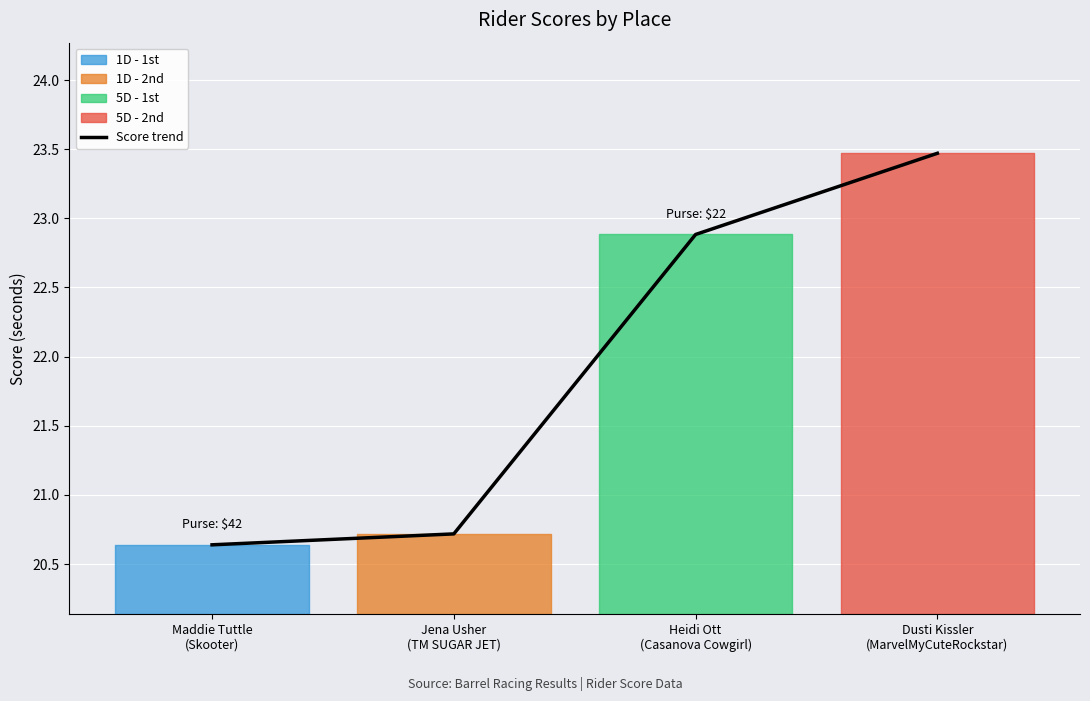

Which has a higher value, Dusti Kissler
(MarvelMyCuteRockstar) or Jena Usher
(TM SUGAR JET)?

Dusti Kissler
(MarvelMyCuteRockstar)